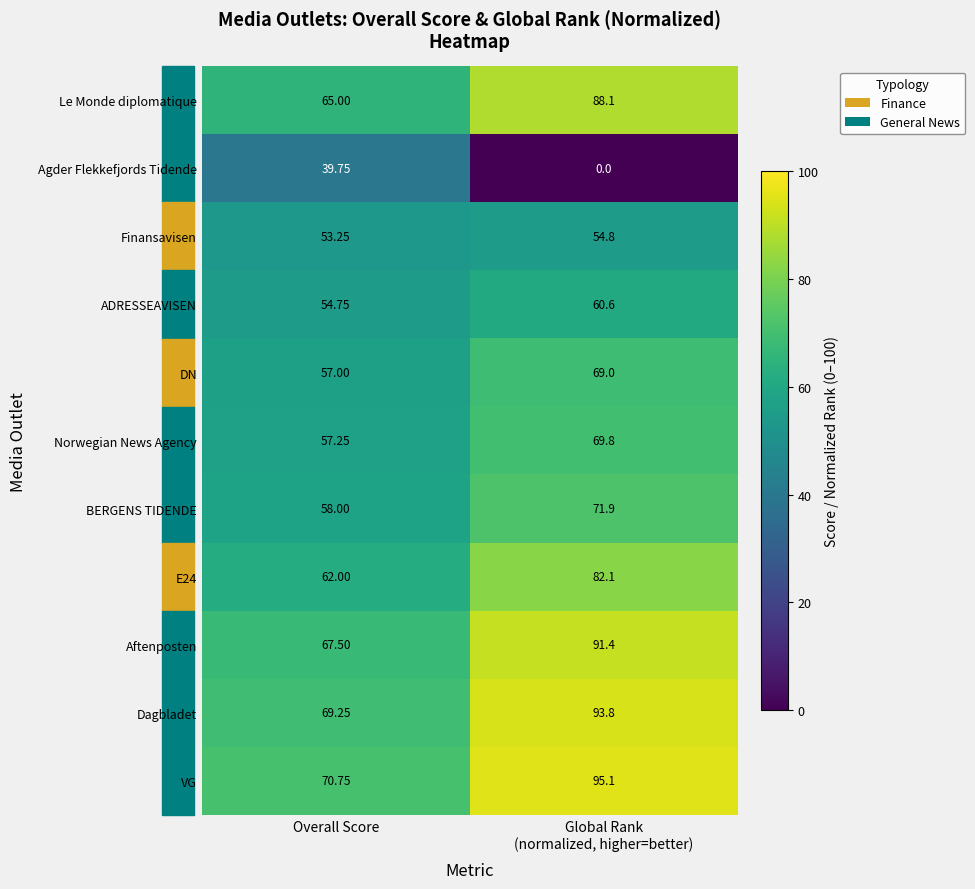

At which label does Aftenposten reach its minimum?

Overall Score